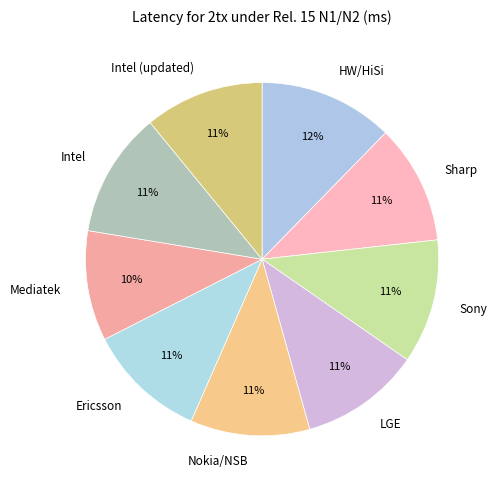

Is it true that Sharp is 11% of the pie?

True